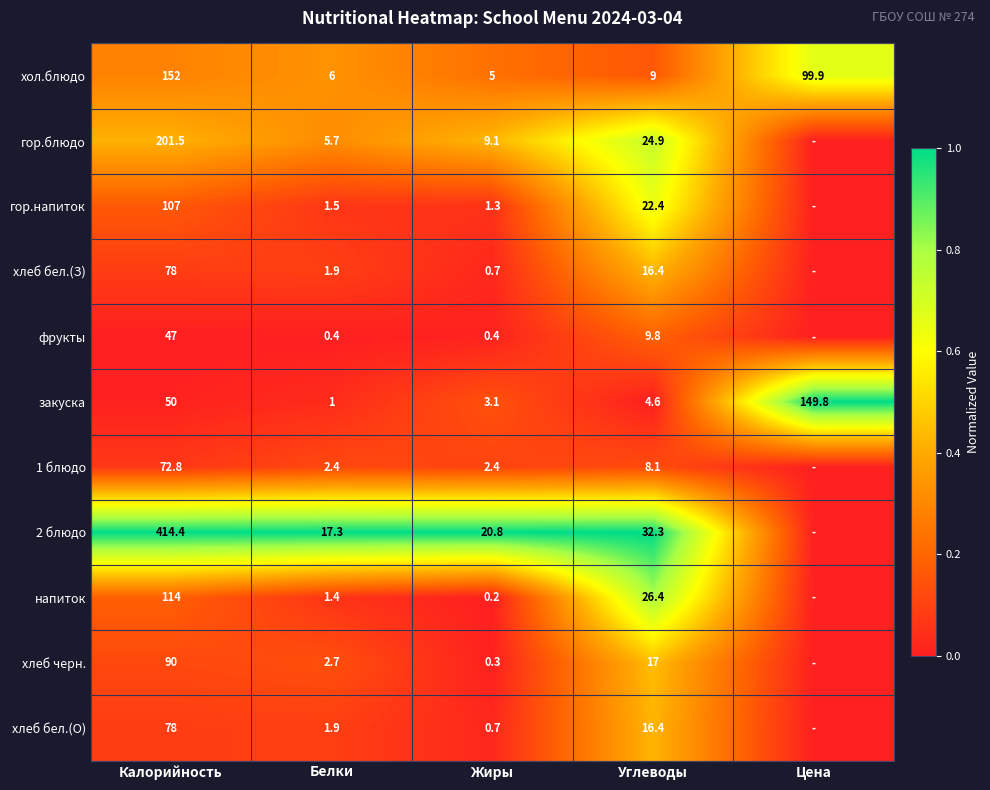

What is the difference between the highest and lowest values at Углеводы?

27.7